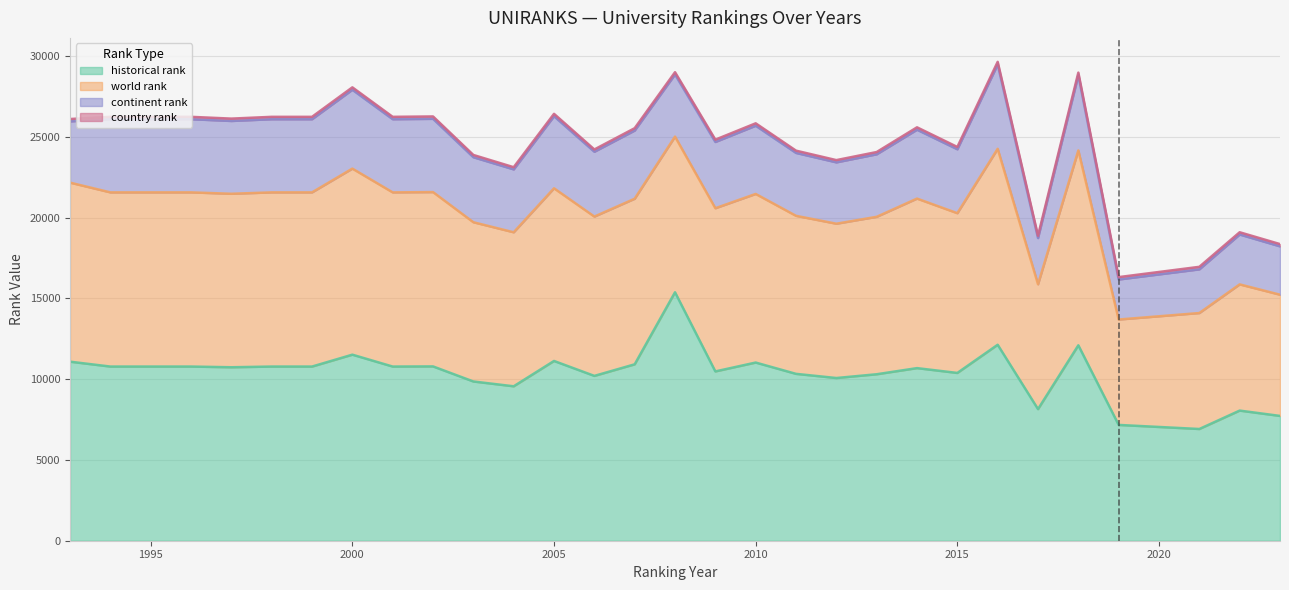

True or false: country rank and continent rank intersect in this chart.

False